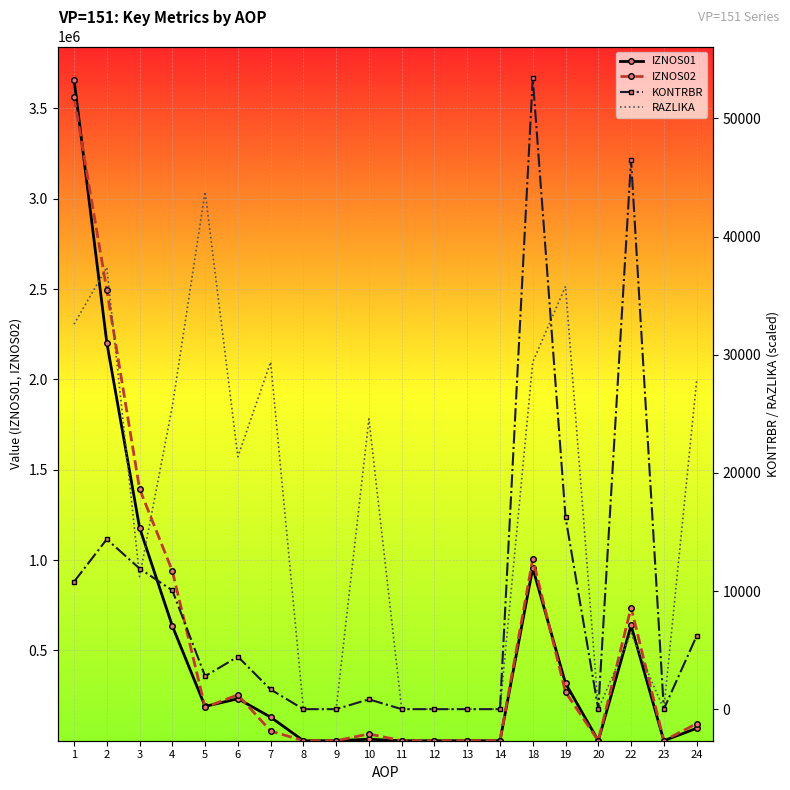

At which category is the sum across all series the highest?

1